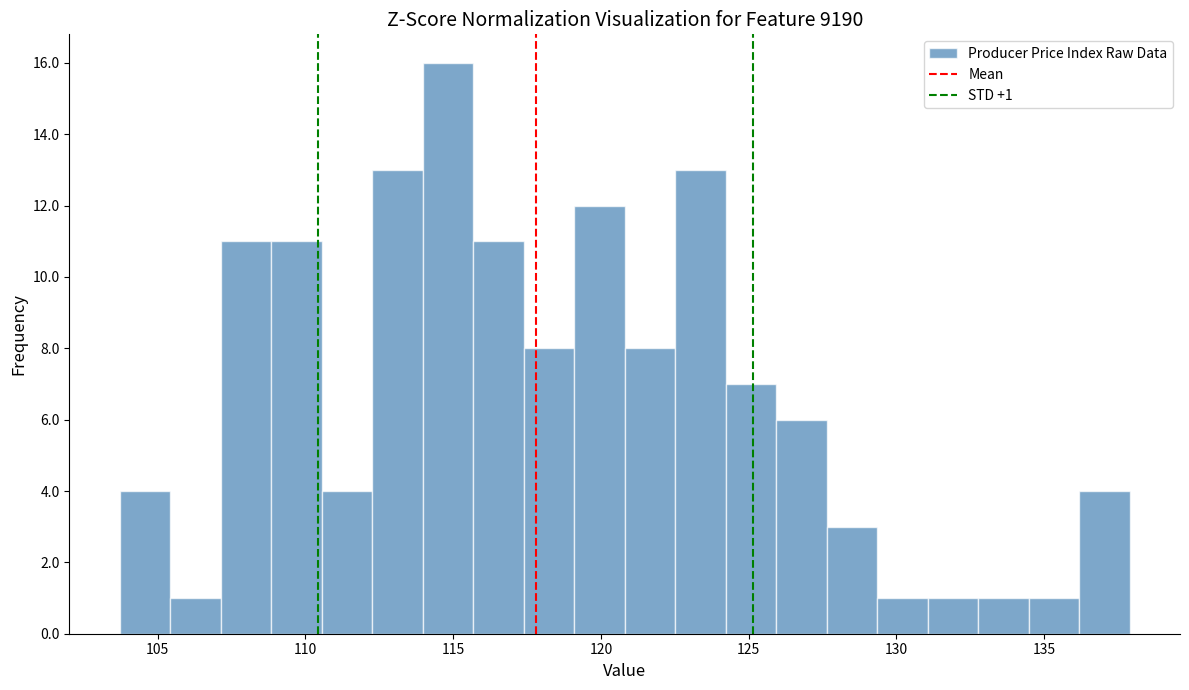

Read against the x-axis, roughly where is the centre of the tallest bar?

115.0